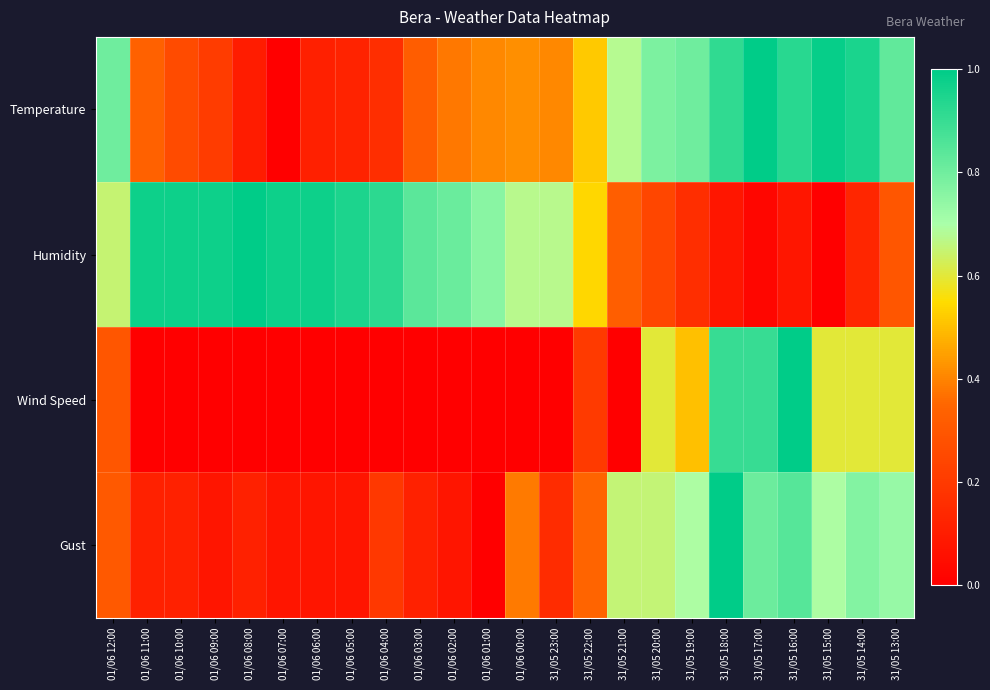

Which series has the widest spread of values?

Temperature